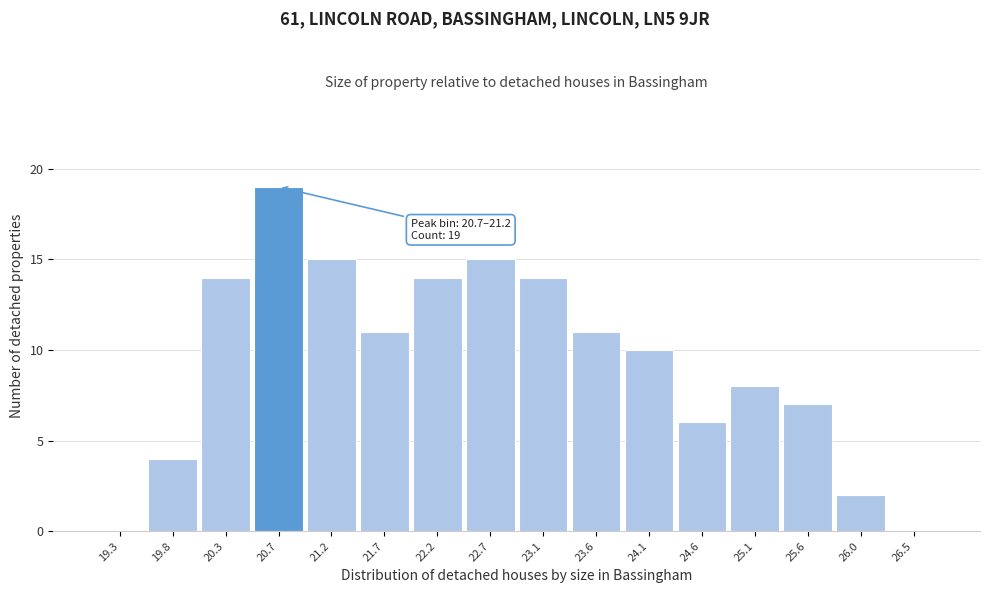

Reading left to right, list all the values displayed in this chart.

19.3=0	19.8=4	20.3=14	20.7=19	21.2=15	21.7=11	22.2=14	22.7=15	23.1=14	23.6=11	24.1=10	24.6=6	25.1=8	25.6=7	26.0=2	26.5=0